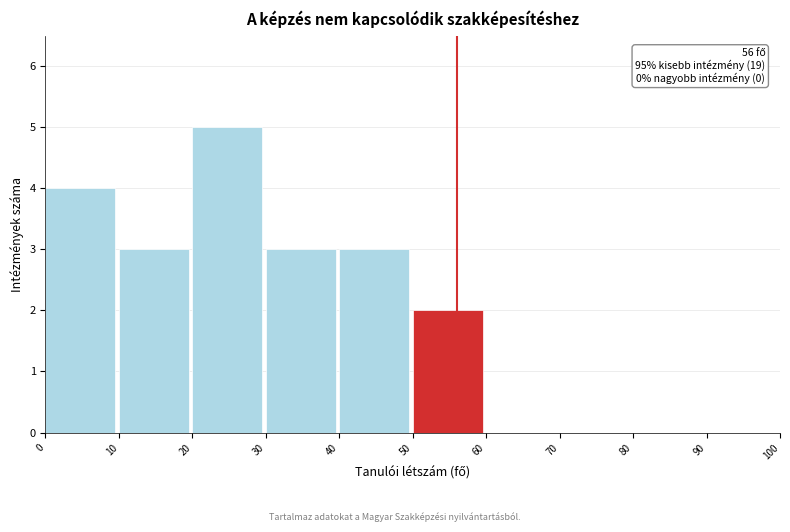

Which range on the x-axis has the tallest bar?

20 to 30